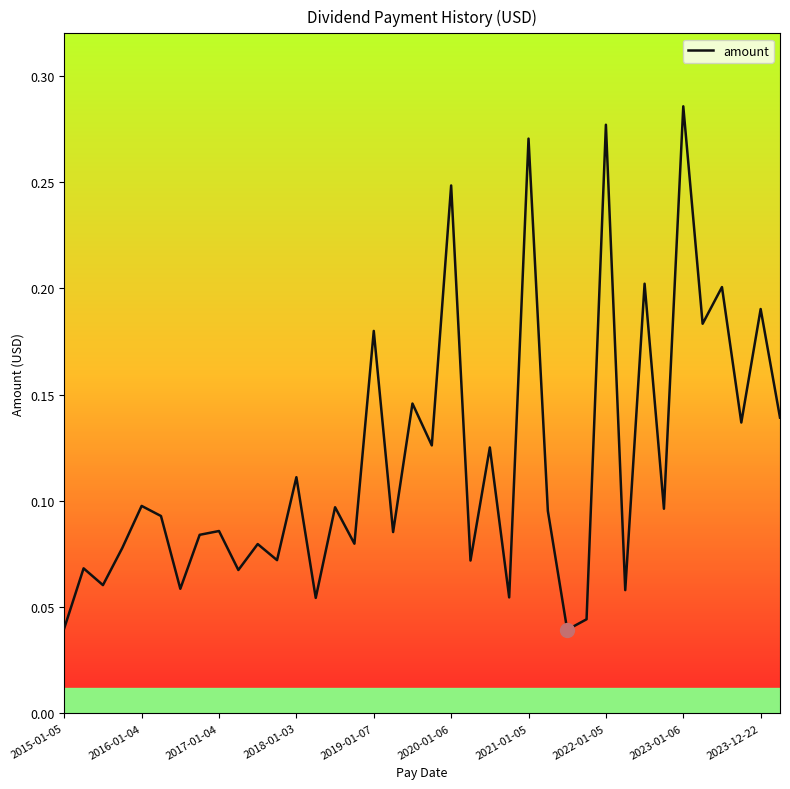

How many points are lower than both their immediate neighbors (excluding endpoints)?

15